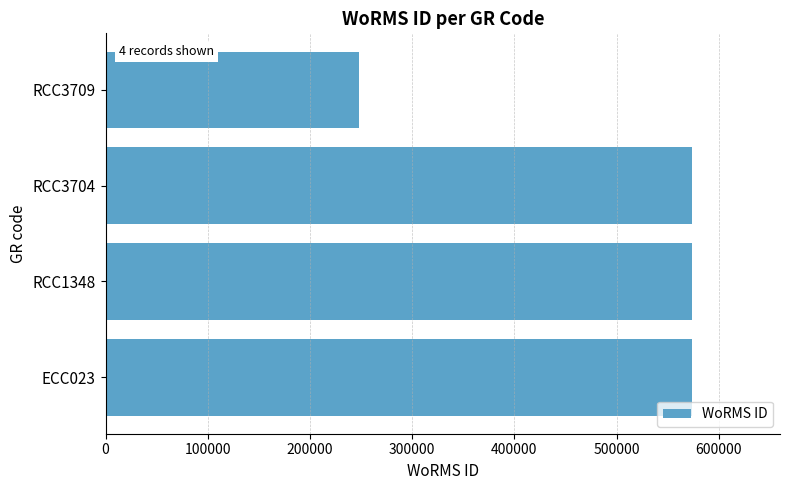

Read the value at ECC023, to the nearest 50.

573900